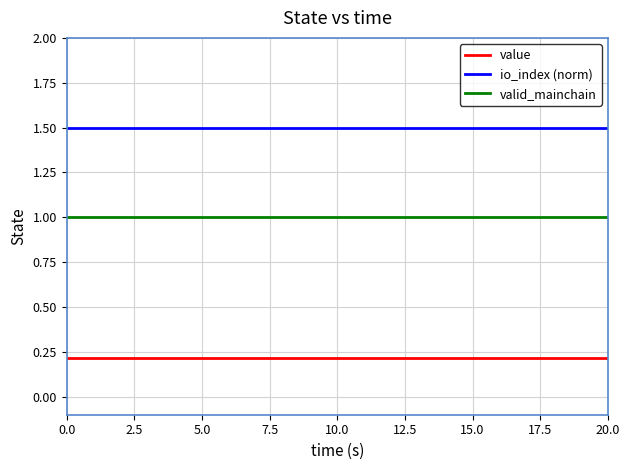

True or false: valid_mainchain and io_index (norm) intersect in this chart.

False